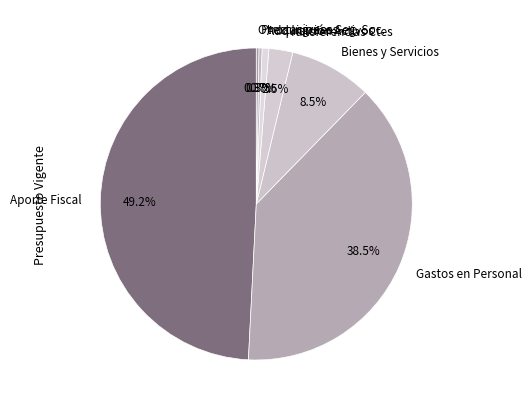

What percentage is NOT represented by Transferencias Ctes?

97.5%